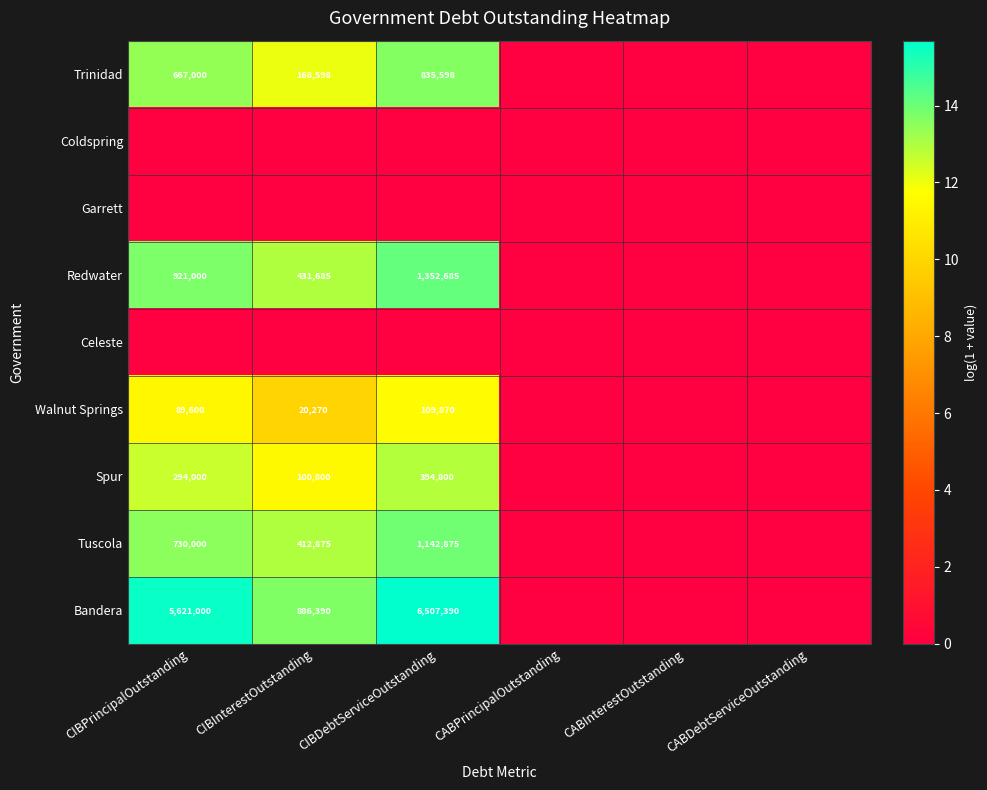

Is it true that Spur equals 100800 at CIBInterestOutstanding?

True